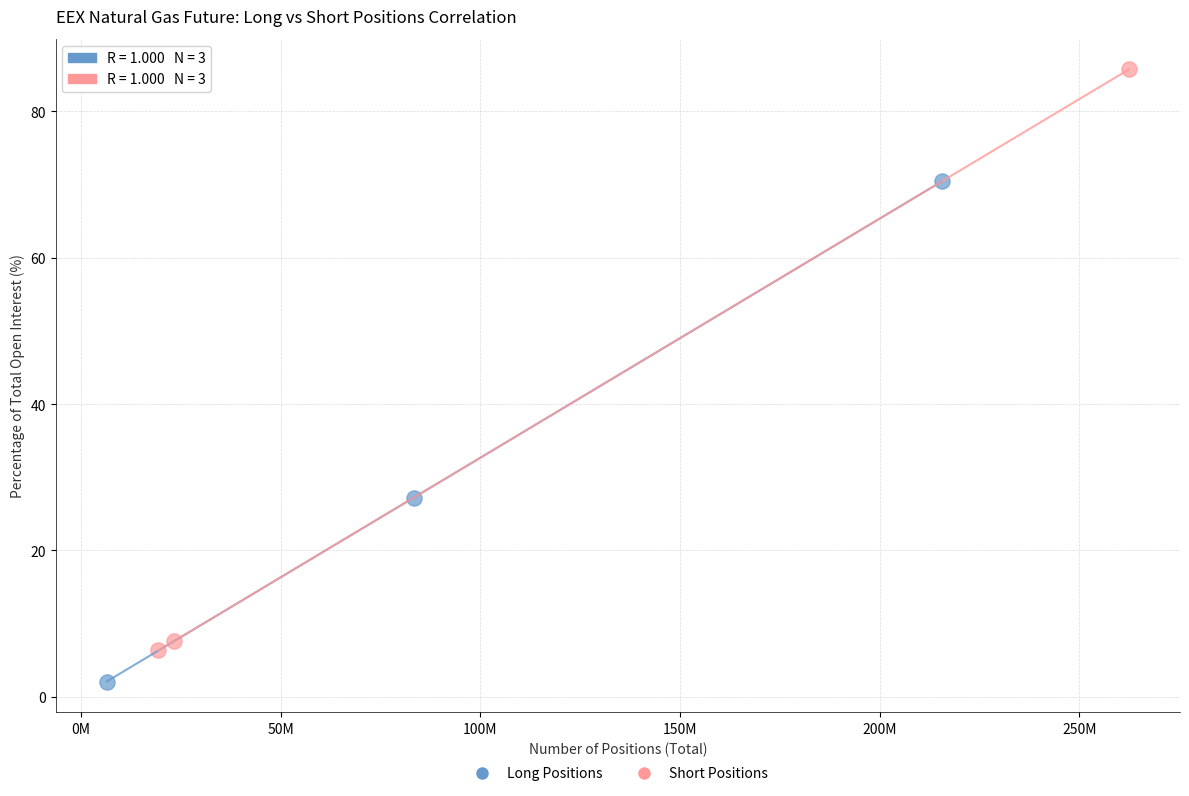

Which series contains the highest Y value?

Short Positions